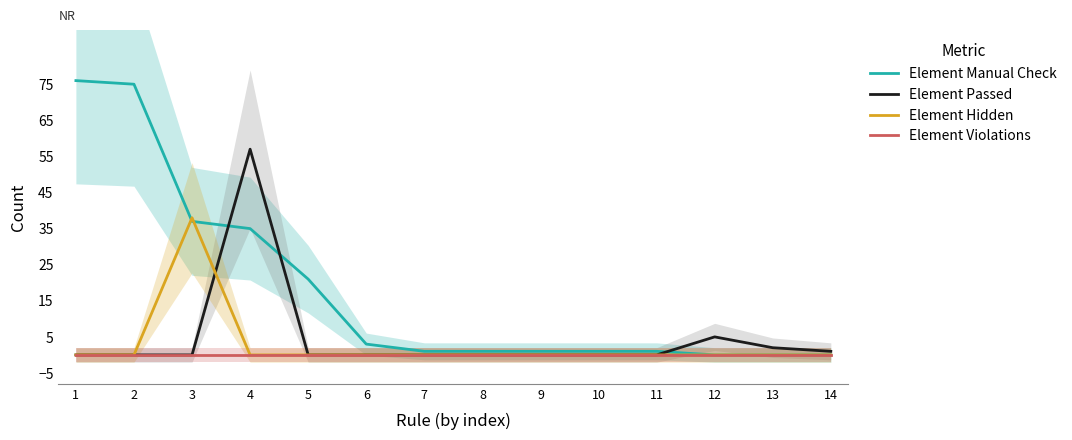

True or false: Element Hidden and Element Violations cross at least once.

False